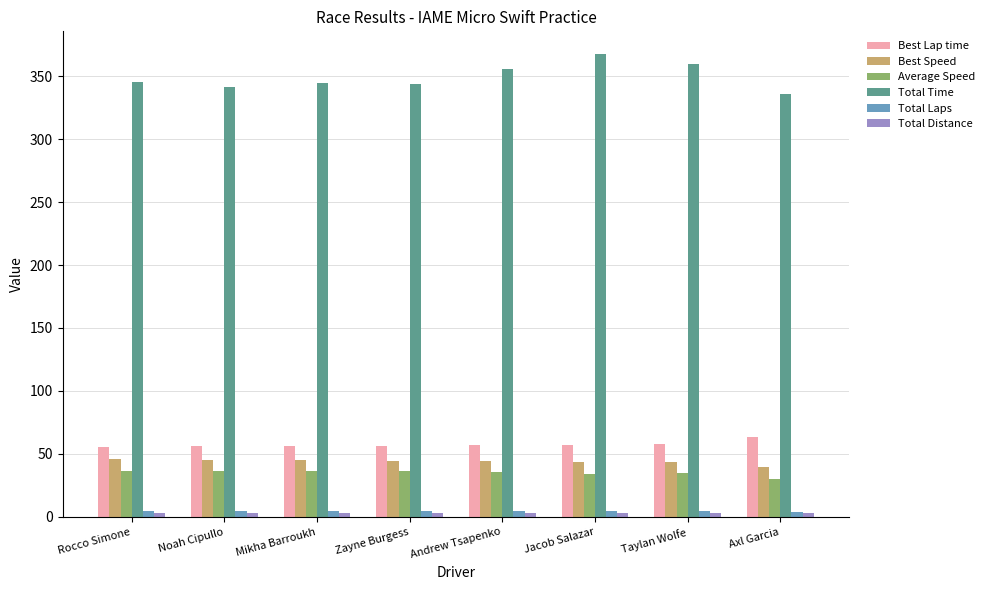

Which series has the largest total across all categories?

Total Time